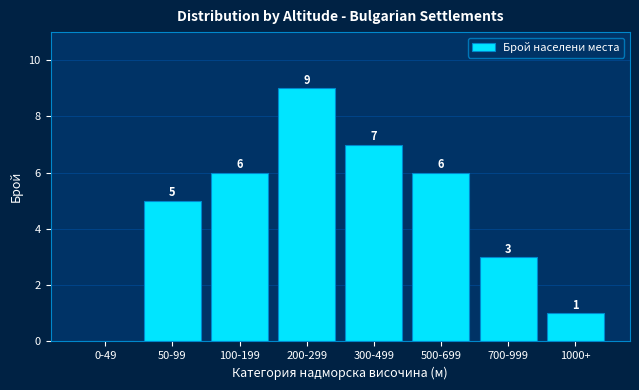

Reading left to right, extract all data points from this chart.

0-49=0	50-99=5	100-199=6	200-299=9	300-499=7	500-699=6	700-999=3	1000+=1